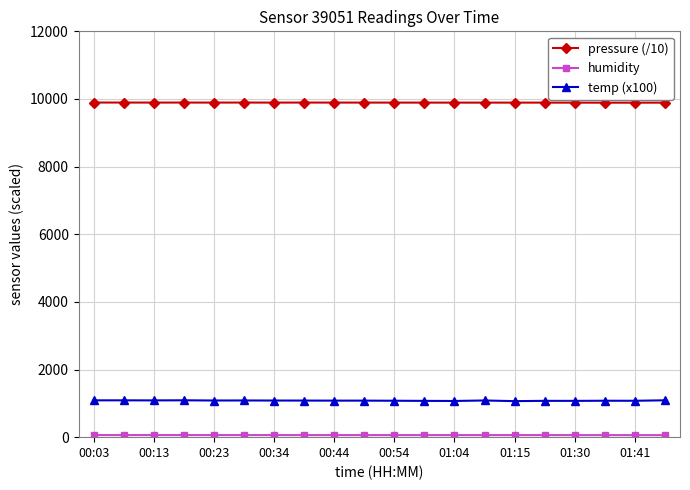

Which series has the largest total across all categories?

pressure (/10)